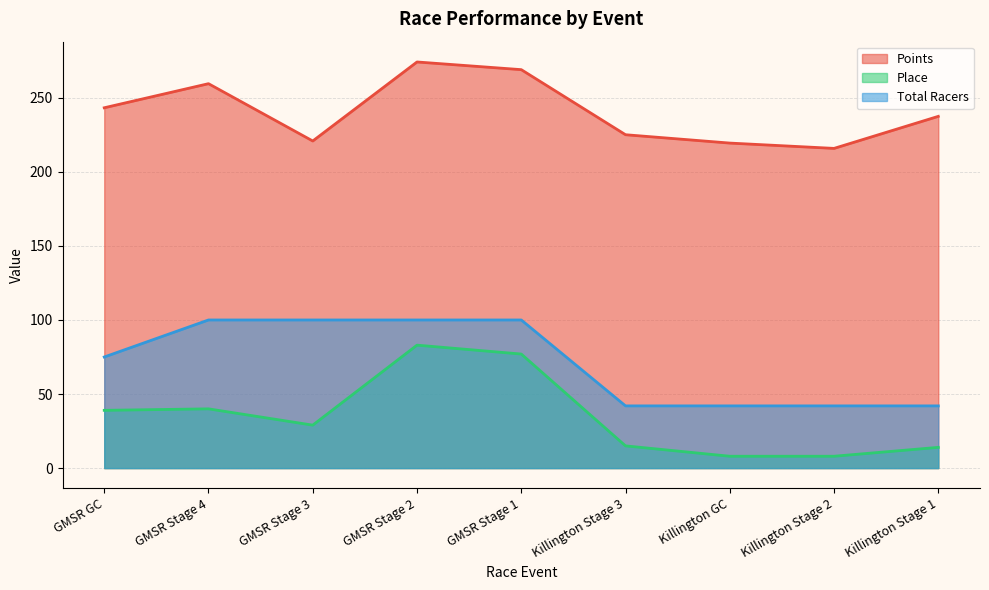

In Points, how many points are higher than both neighbors (excluding endpoints)?

2